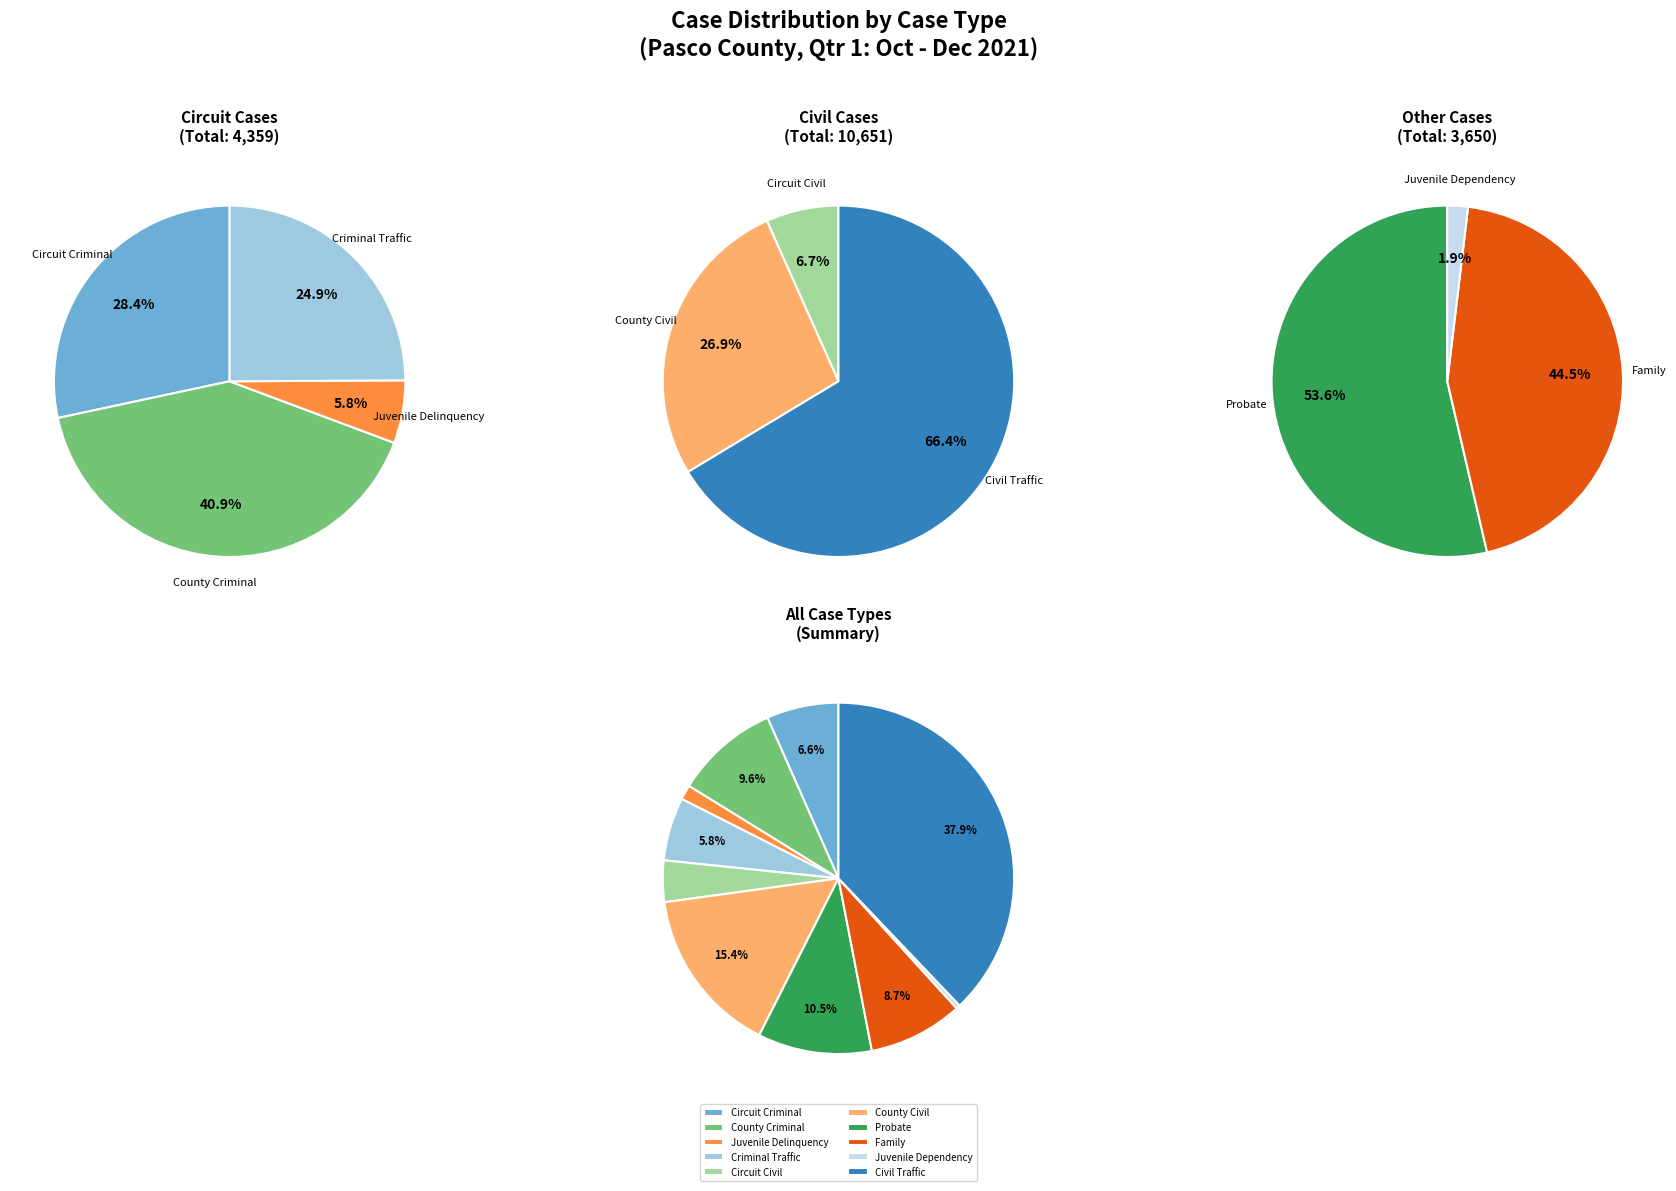

Do Criminal Traffic and Family together represent more than half of the pie?

No